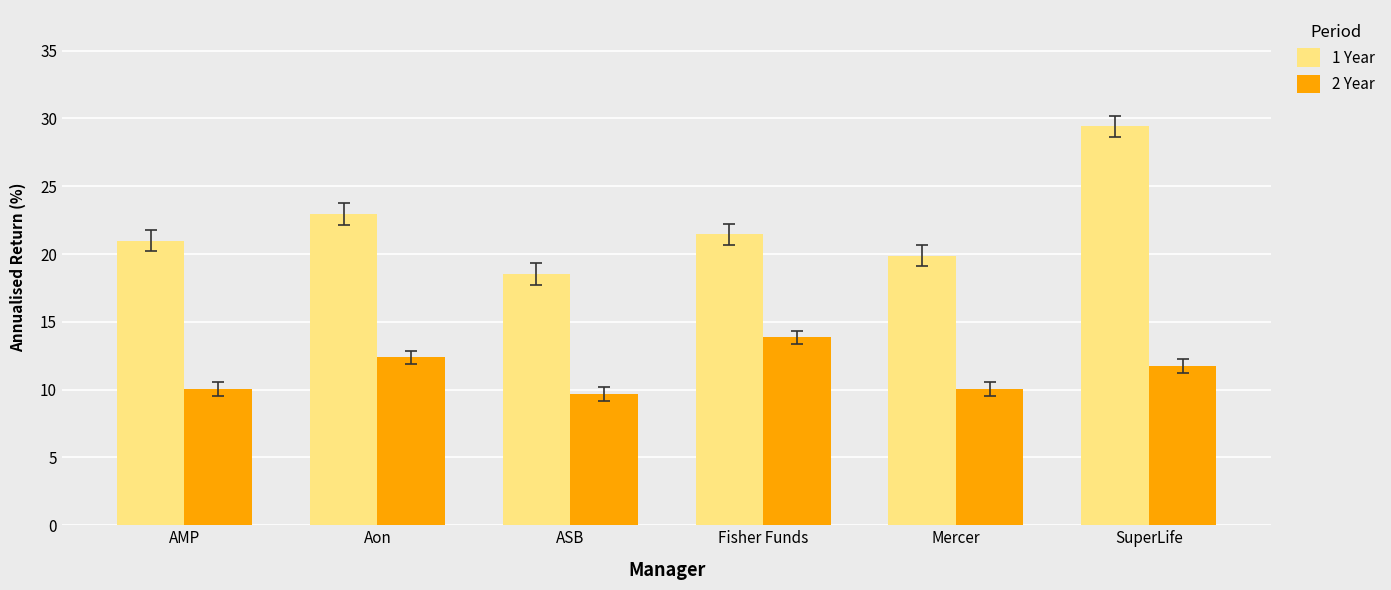

What is the sum of all 2 Year values?

67.8